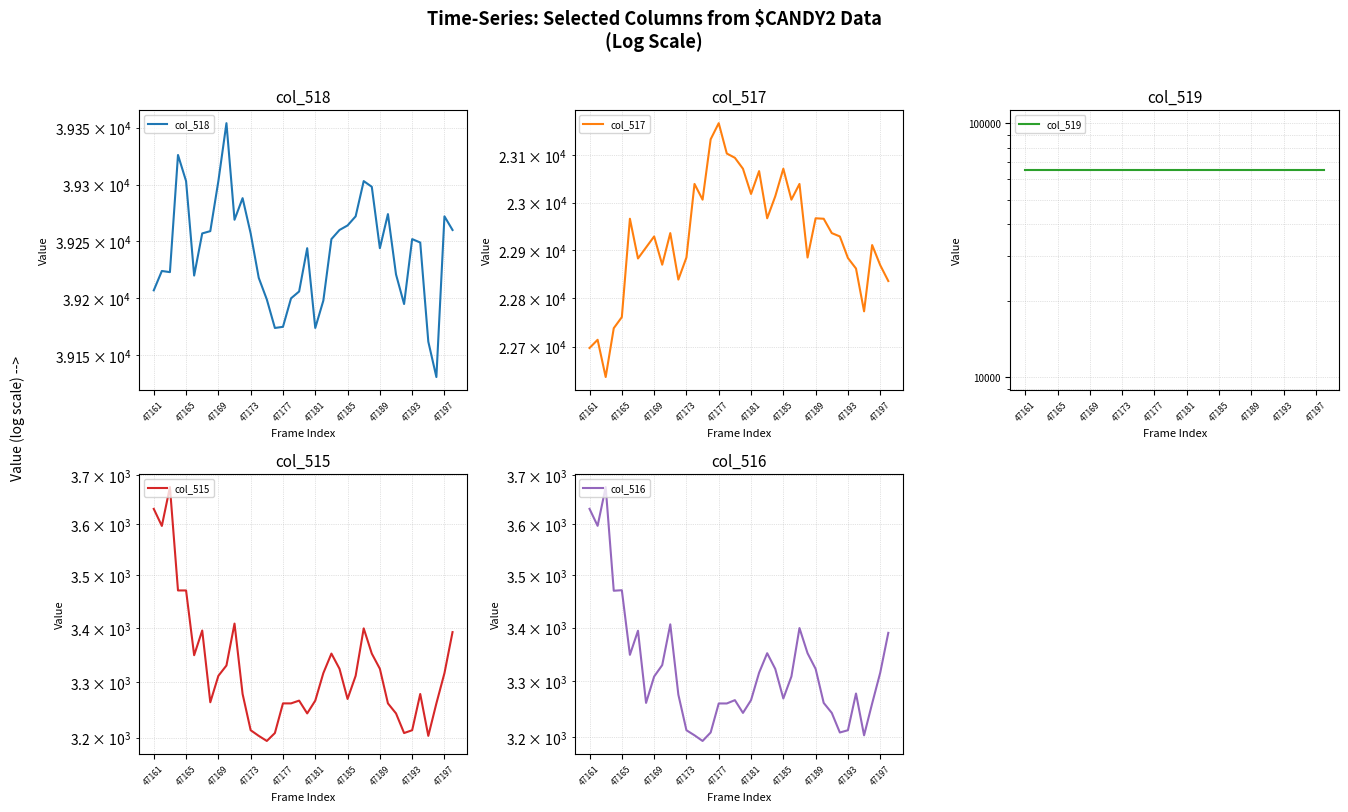

True or false: col_515 and col_518 cross at least once.

False